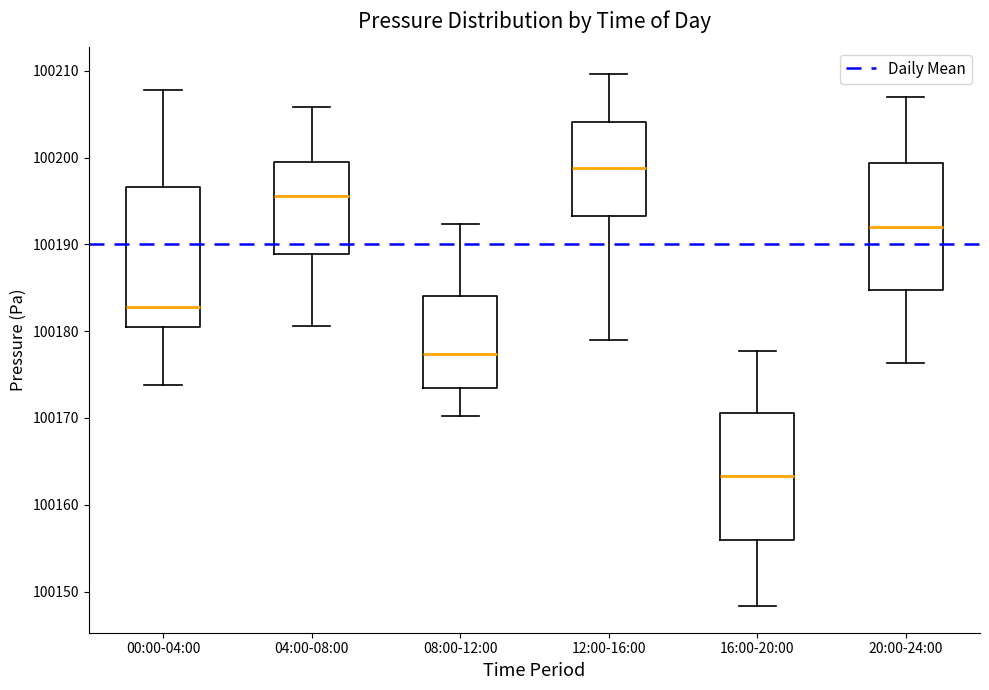

Reading left to right, read every box against the y-axis: the position of its median line, the range the box covers, and the ends of its whiskers. The values are not printed on the chart, so give them approximately, as read against the axis.

00:00-04:00: median 100183, box 100180 to 100197, whiskers 100174 to 100208
04:00-08:00: median 100196, box 100189 to 100199, whiskers 100181 to 100206
08:00-12:00: median 100177, box 100173 to 100184, whiskers 100170 to 100192
12:00-16:00: median 100199, box 100193 to 100204, whiskers 100179 to 100210
16:00-20:00: median 100163, box 100156 to 100171, whiskers 100148 to 100178
20:00-24:00: median 100192, box 100185 to 100199, whiskers 100176 to 100207